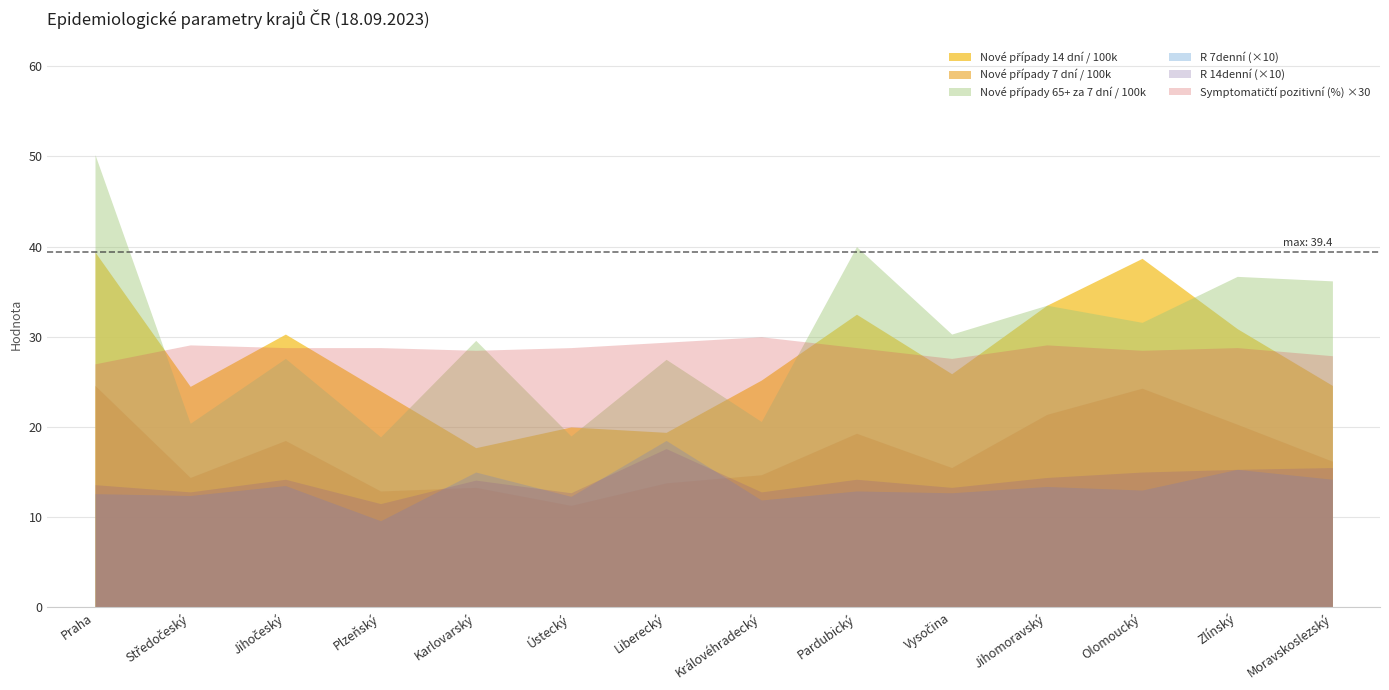

Which series has the widest spread of values?

Nové případy 65+ za 7 dní / 100k